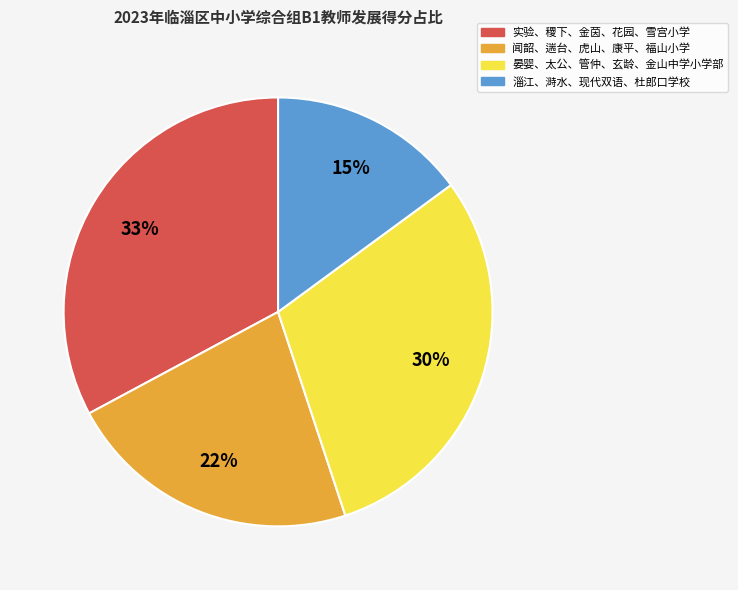

To the nearest percent, what is the difference between the largest and smallest slice percentages?

18%